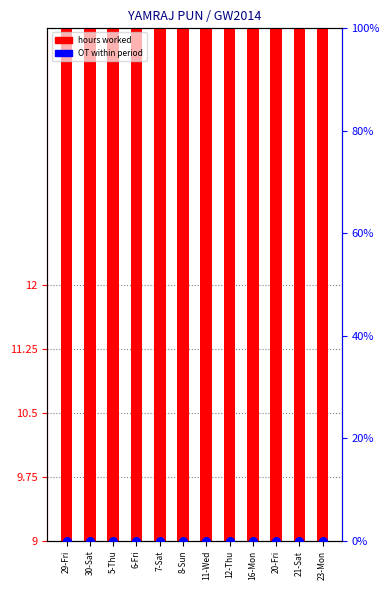

What is the total value across all series at 29-Fri?

11.0